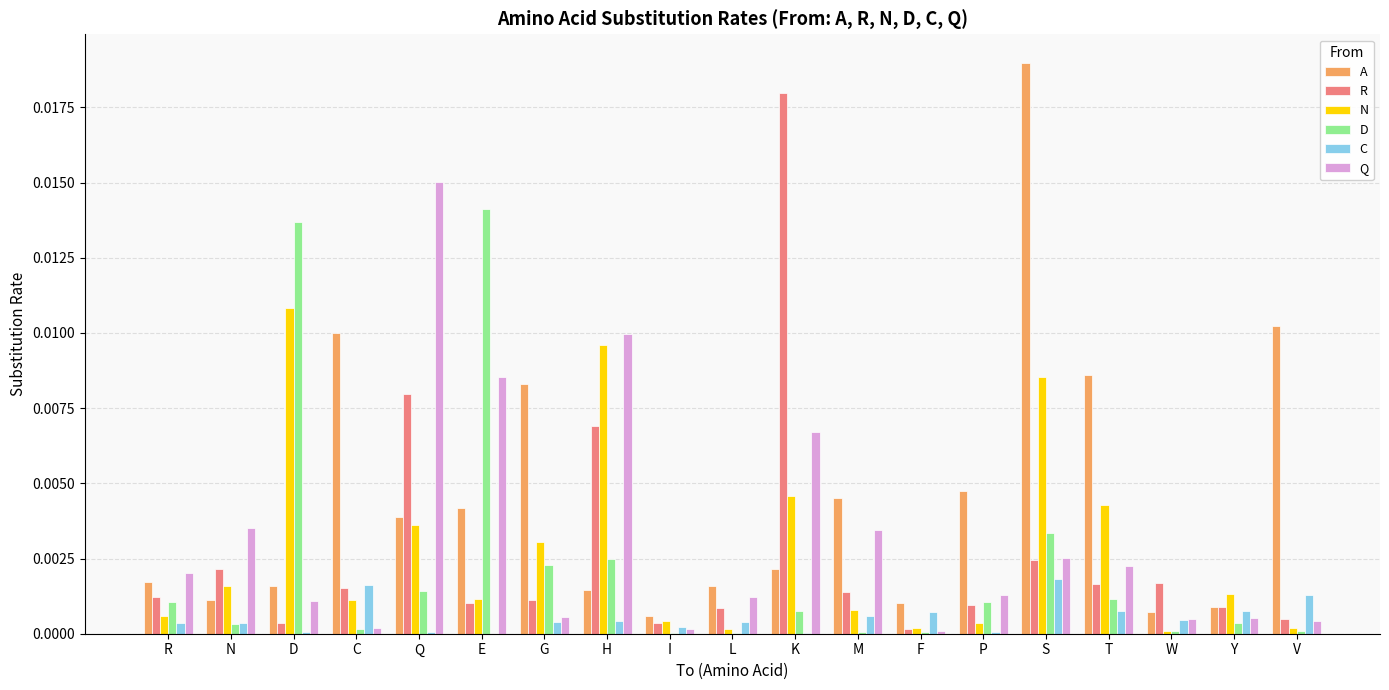

At which category is the sum across all series the highest?

S